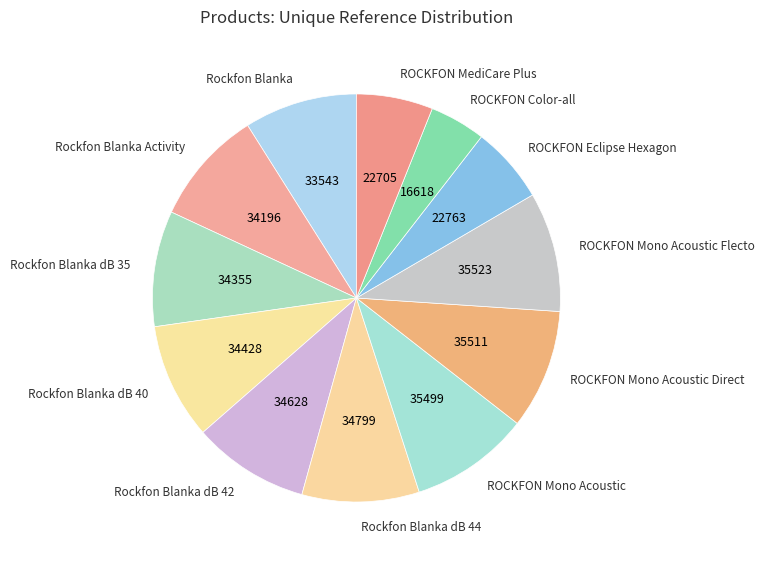

Approximately how many times larger is the value at ROCKFON Mono Acoustic Direct compared to Rockfon Blanka?

1.1